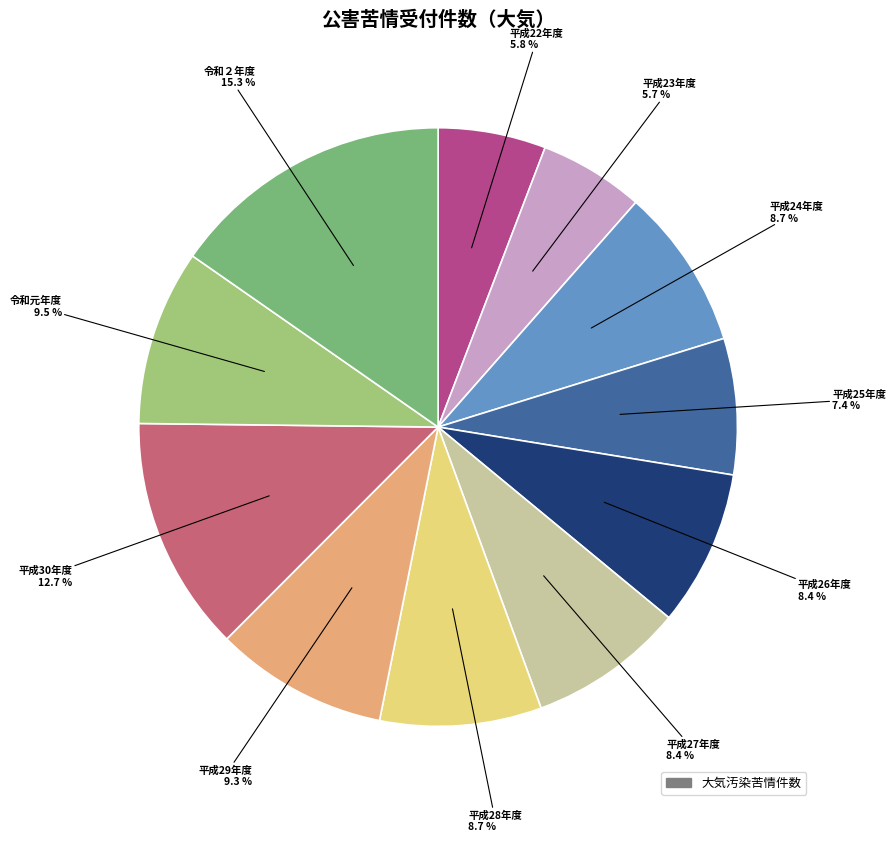

Is there any slice that represents more than half of the pie?

No